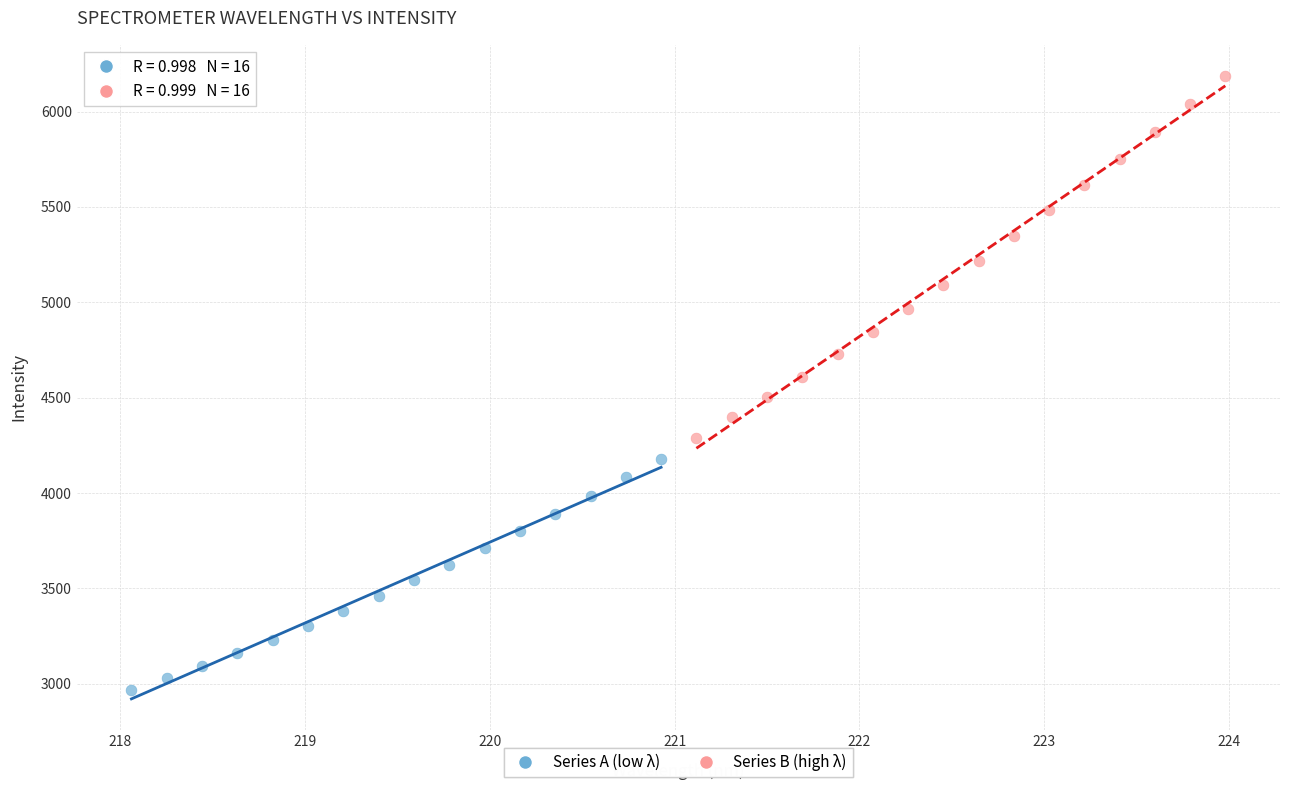

Which series contains the highest Y value?

Series B (high λ)